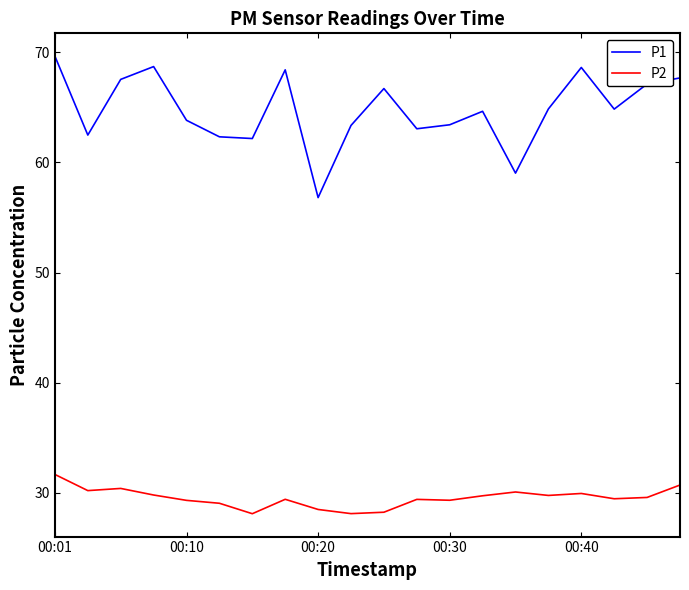

What is the difference between the maximum and minimum values in the P1 series?

12.8